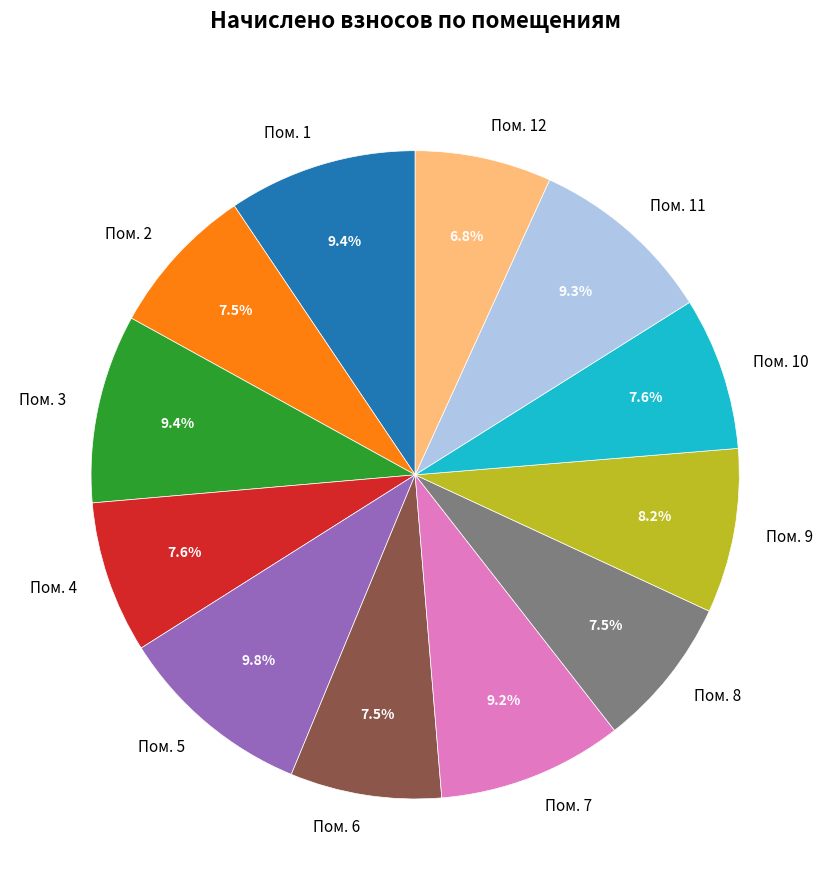

Approximately how many times larger is the value at Пом. 5 compared to Пом. 7?

1.1